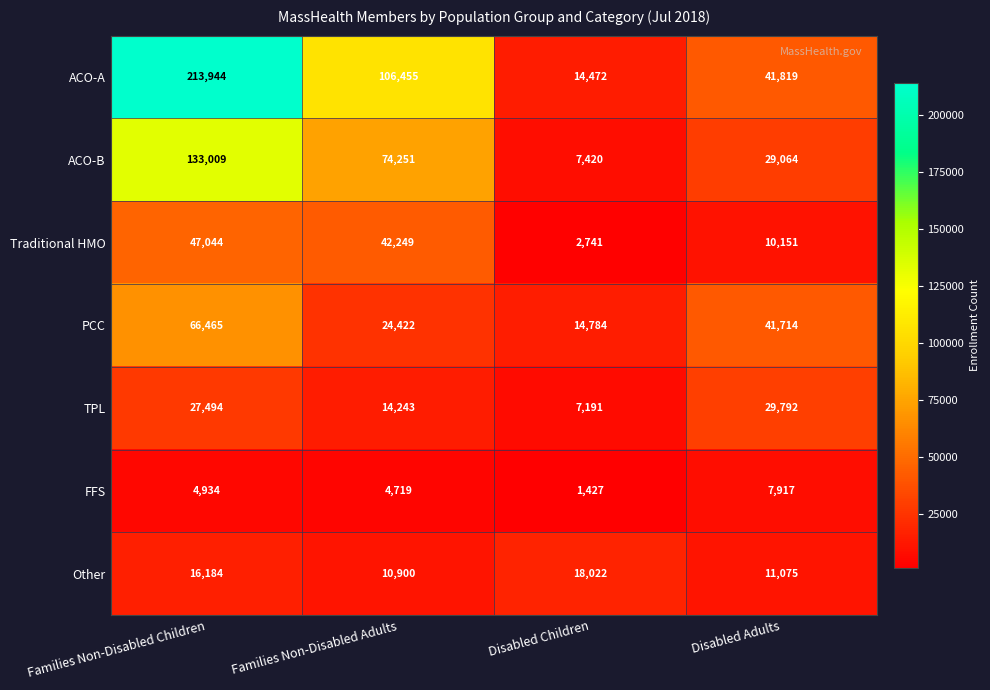

Which series has the largest total across all categories?

ACO-A